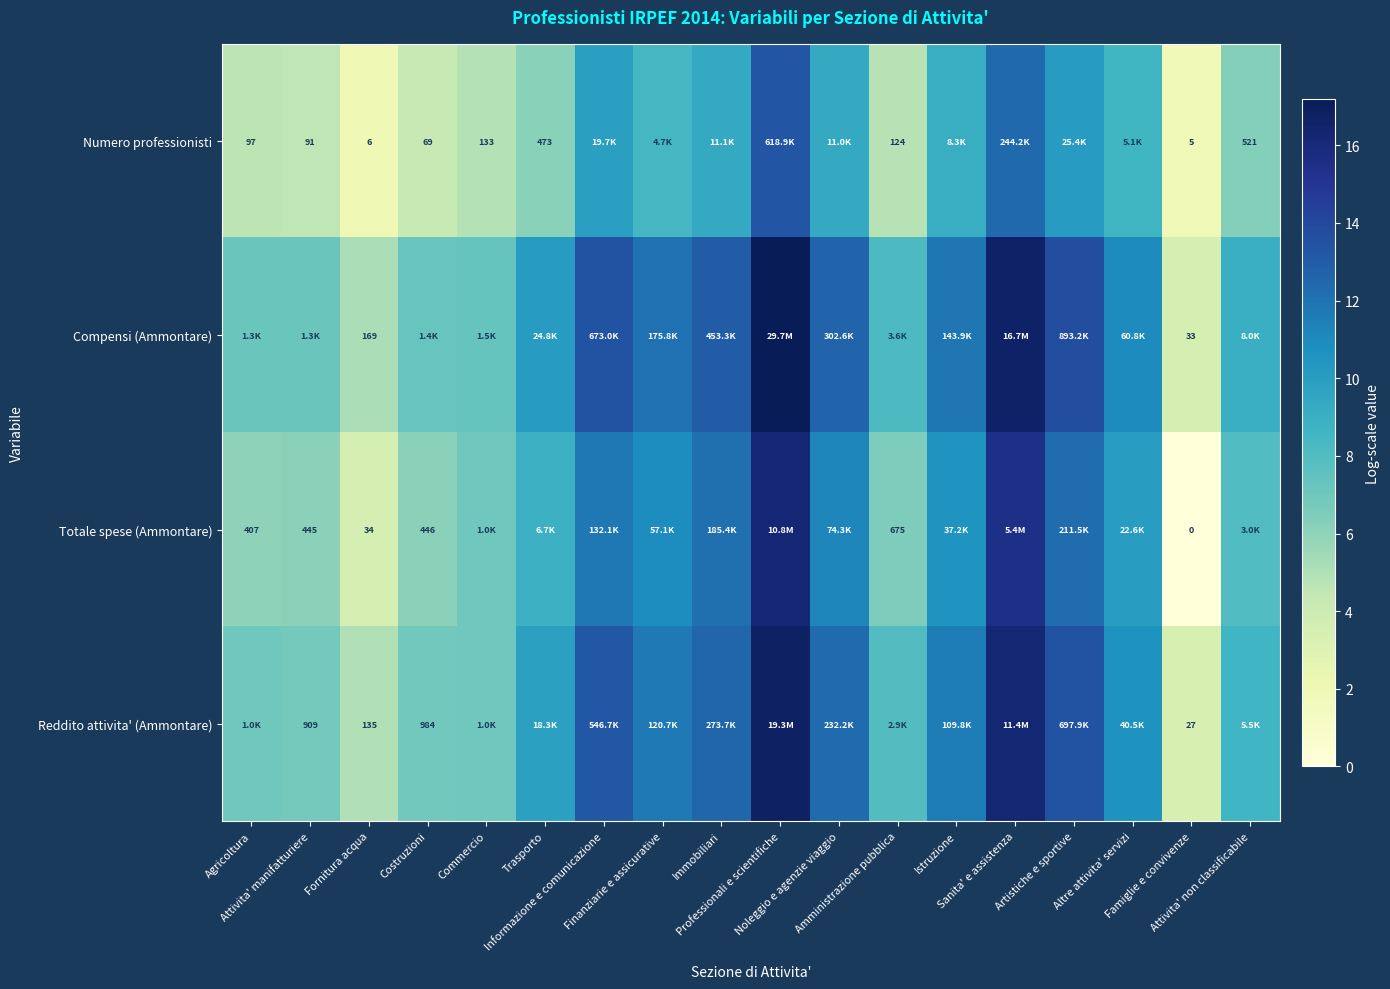

Is the value of Compensi (Ammontare) at Immobiliari greater than the value of Totale spese (Ammontare) at Attivita' manifatturiere?

Yes